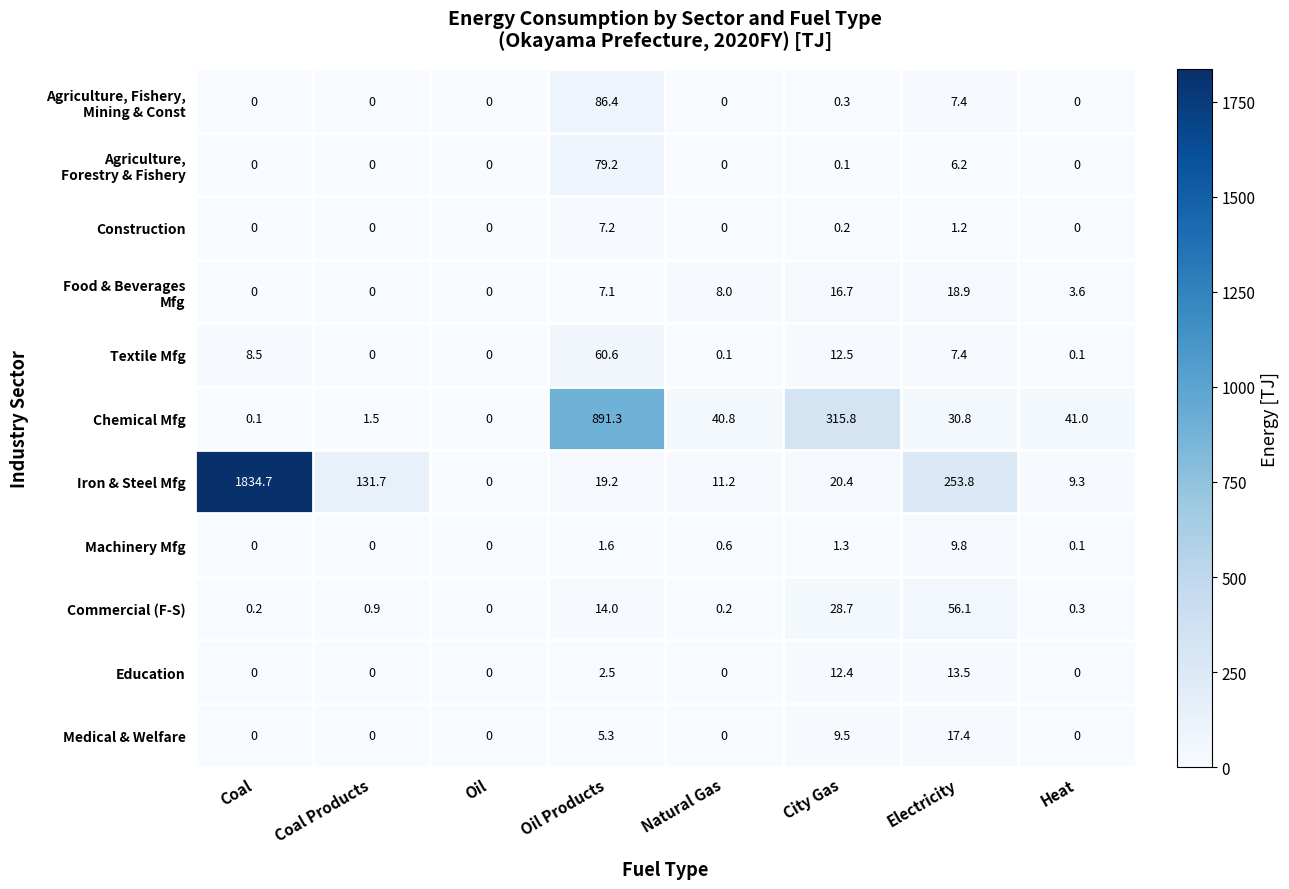

What is the difference between the maximum and minimum values in the Textile Mfg series?

60.6